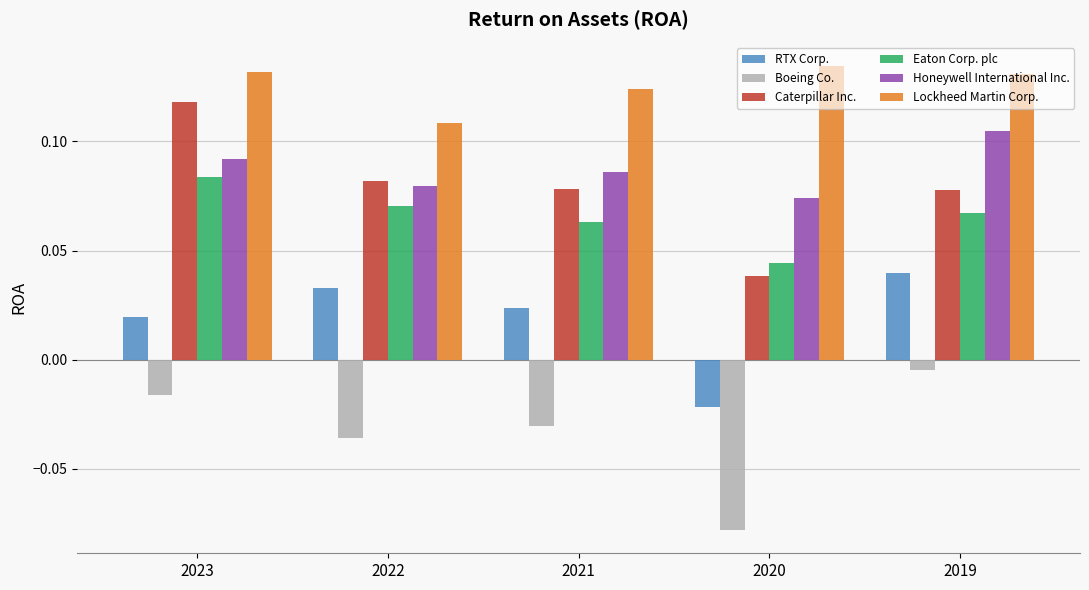

At which category does the chart reach its minimum across all series?

2020